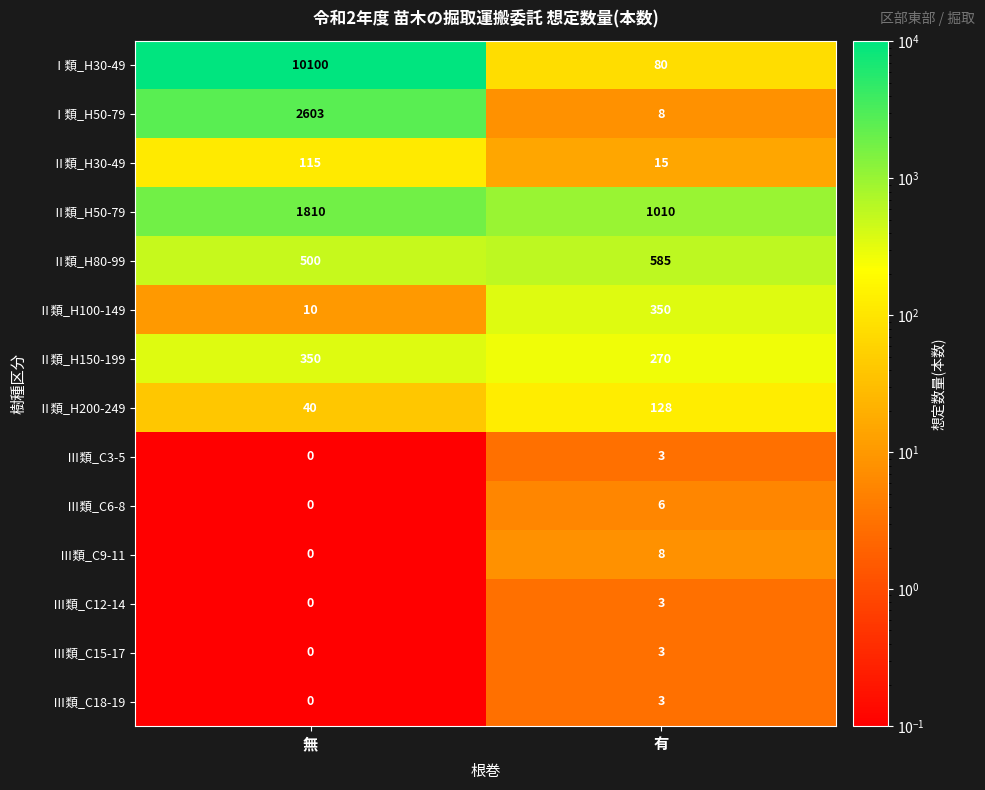

At which label is Ⅱ類_H200-249 closest to 84?

無